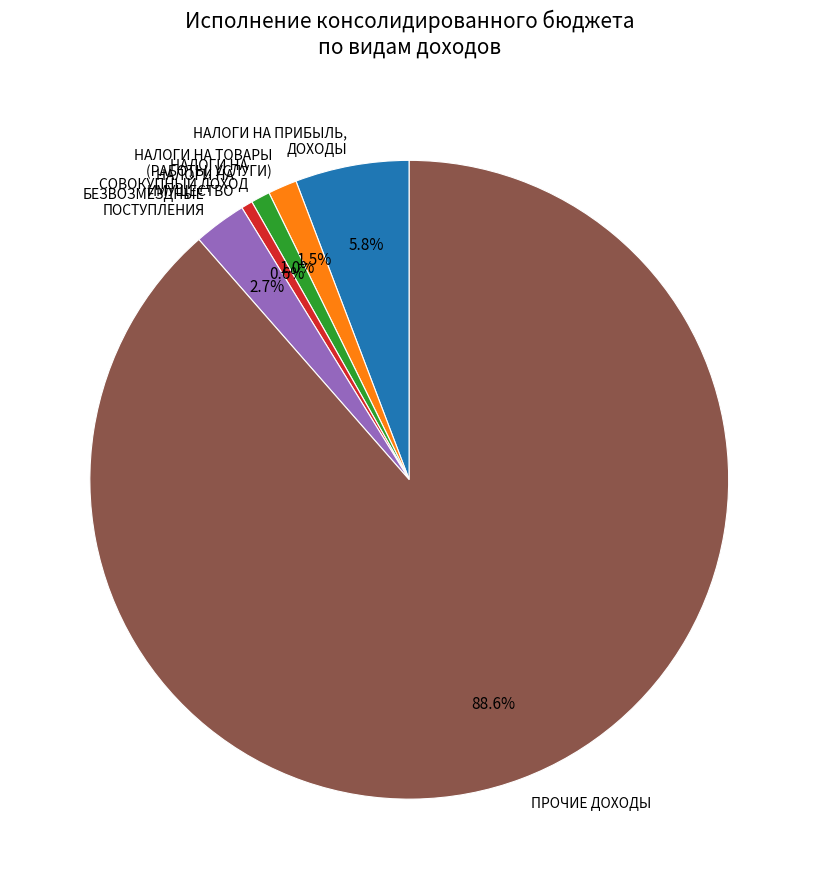

Which category has the biggest portion of the pie?

ПРОЧИЕ ДОХОДЫ